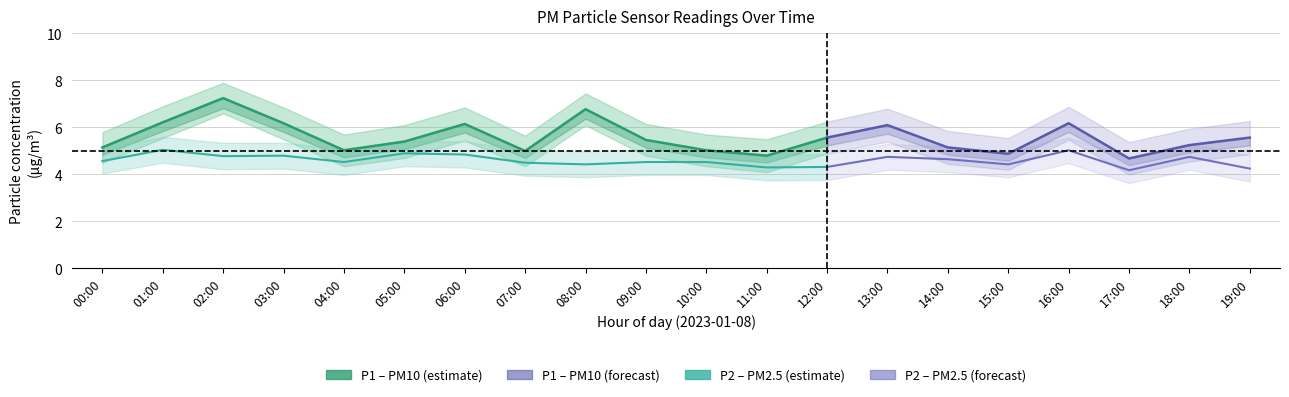

True or false: P2_upper has more than 2 interior local peaks.

True